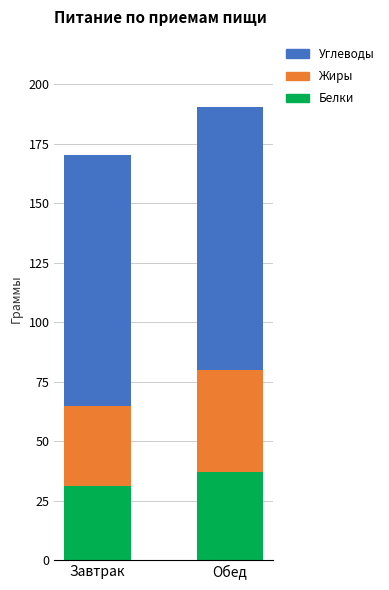

Reading left to right, what are the values for Белки?

31.2	36.9